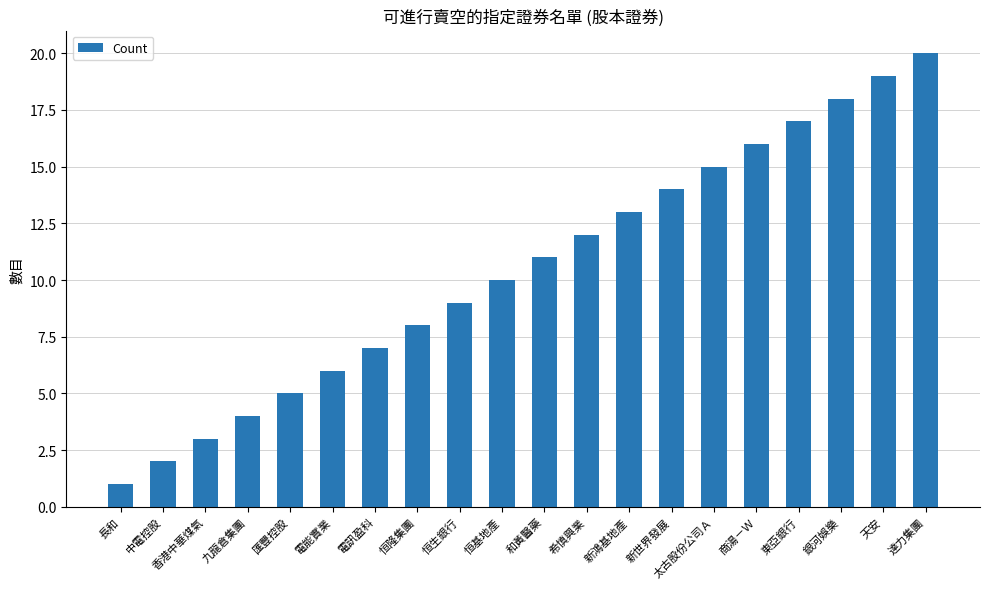

What is the smallest value displayed?

1